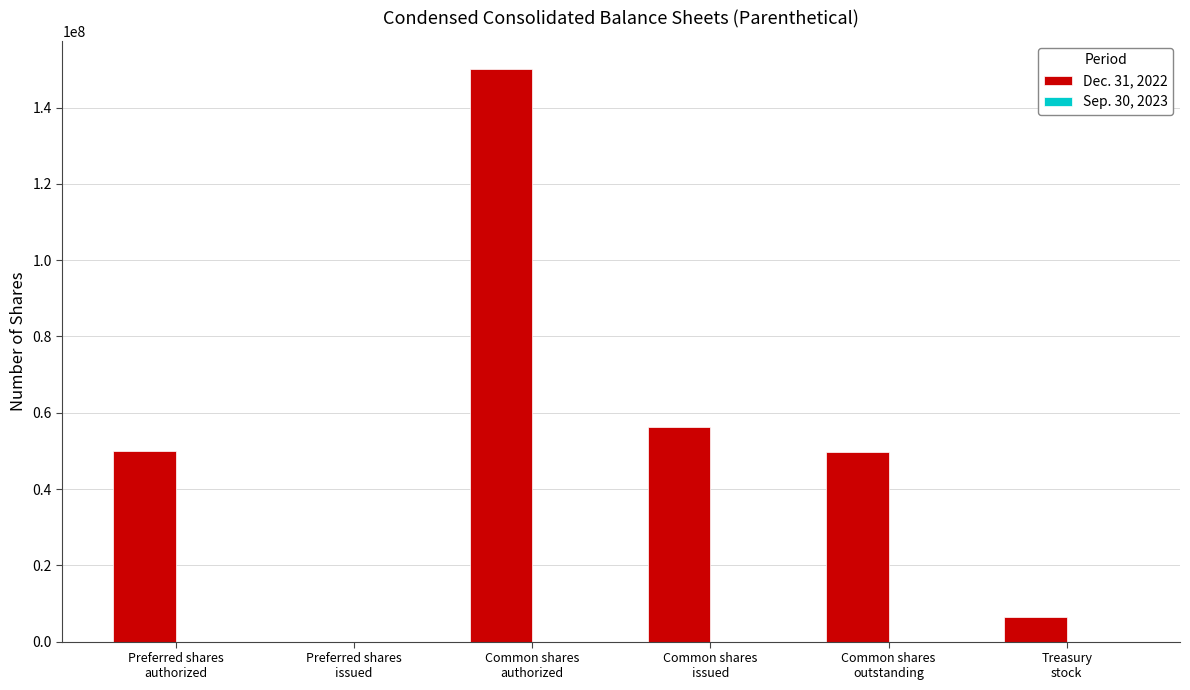

Which series has the largest total across all categories?

Dec. 31, 2022